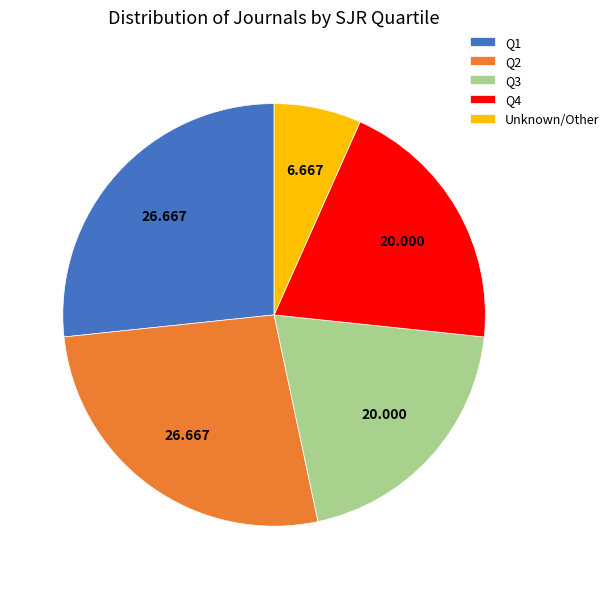

How many segments does this pie chart have?

5